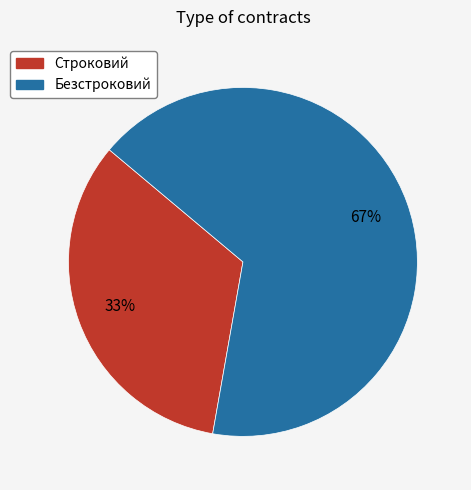

Between Безстроковий and Строковий, which is larger?

Безстроковий